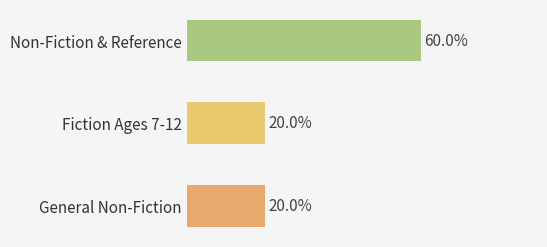

Does the chart contain any negative values?

No